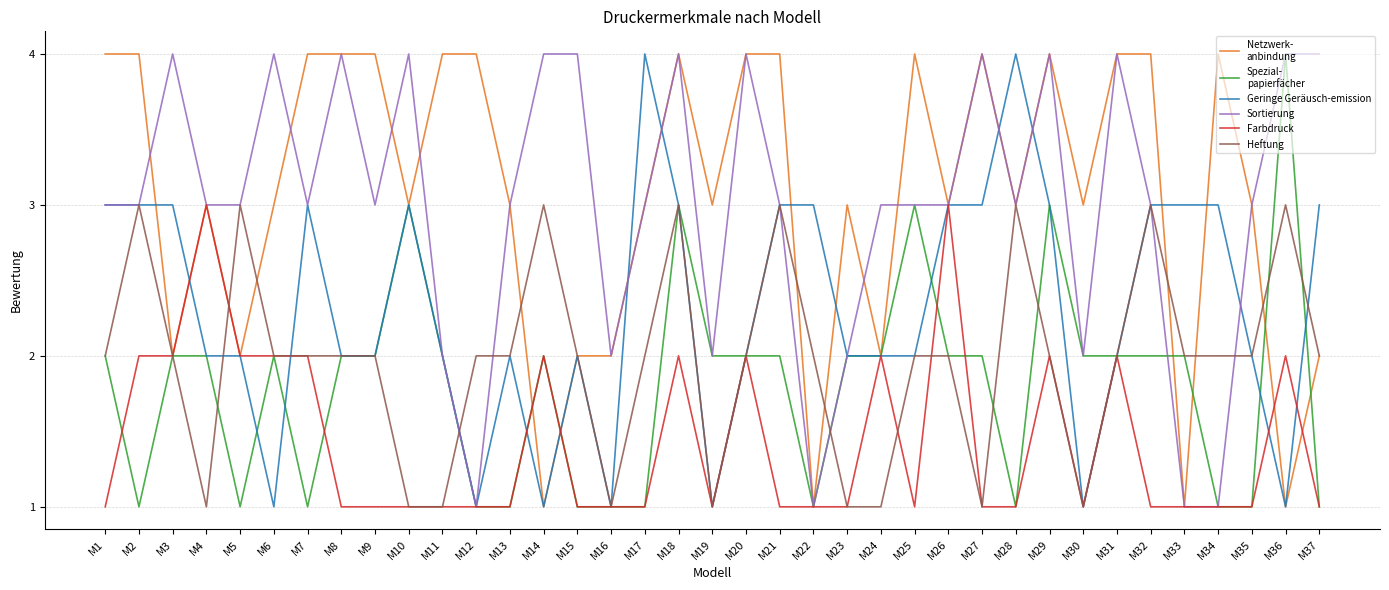

What is the difference between the highest and lowest values at M10?

3